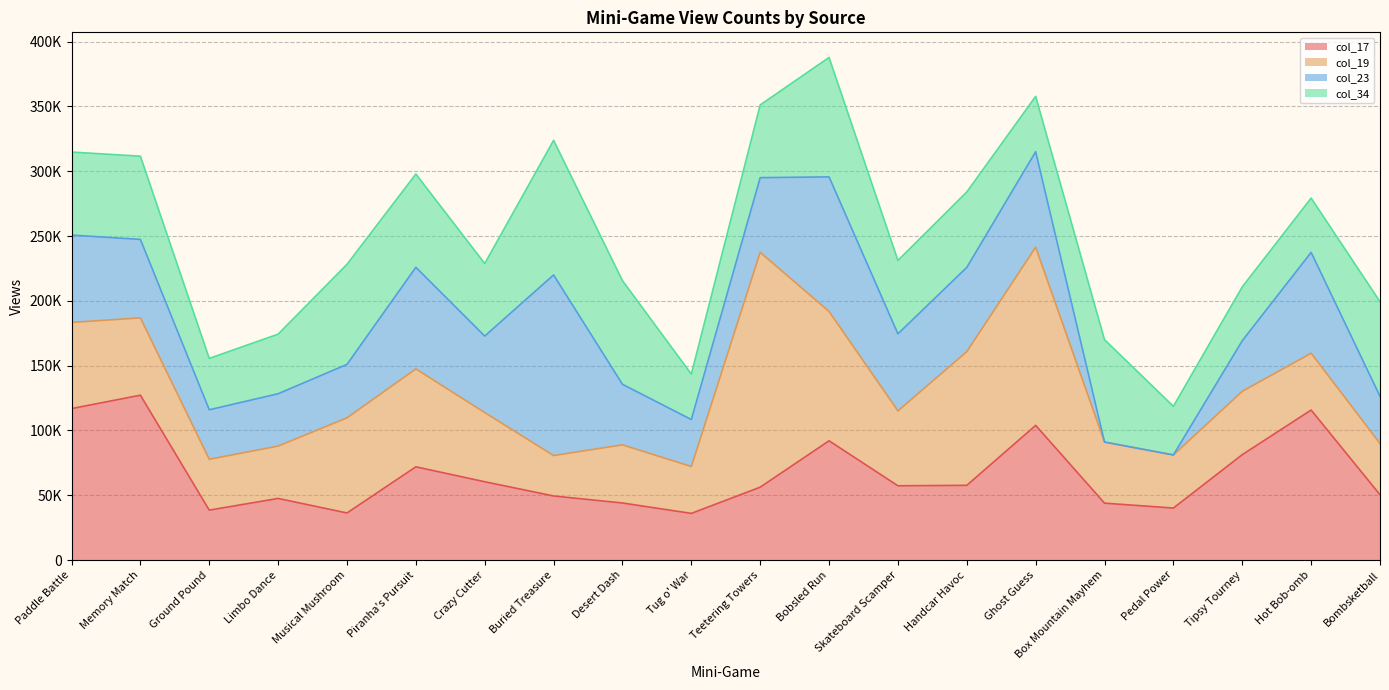

Rank the series by their maximum value, from highest to lowest.

col_19, col_23, col_17, col_34